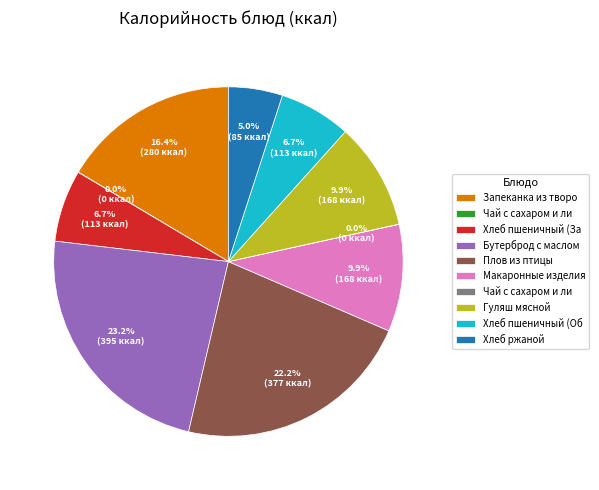

Does any single category account for the majority?

No